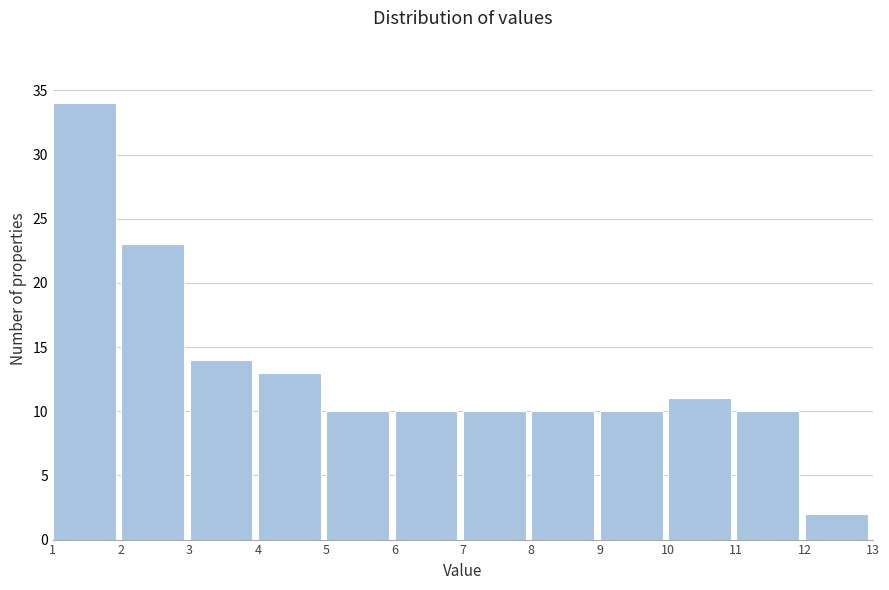

Reading left to right, list every bar in this chart as the range it spans on the x-axis followed by its height. The values are not printed on the chart, so give them approximately, as read against the axis.

1 to 2: 34
2 to 3: 23
3 to 4: 14
4 to 5: 13
5 to 6: 10
6 to 7: 10
7 to 8: 10
8 to 9: 10
9 to 10: 10
10 to 11: 11
11 to 12: 10
12 to 13: 2